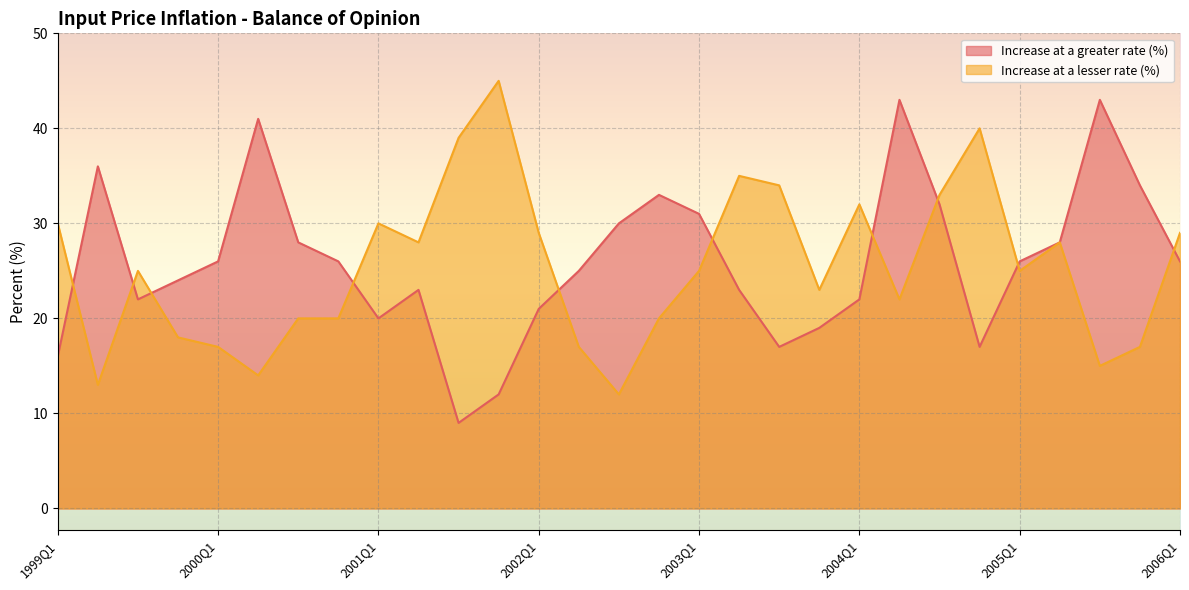

List the labels in order of Increase at a greater rate (%) value, smallest first.

2001Q3, 2001Q4, 1999Q1, 2003Q3, 2004Q4, 2003Q4, 2001Q1, 2002Q1, 1999Q3, 2004Q1, 2001Q2, 2003Q2, 1999Q4, 2002Q2, 2000Q1, 2000Q4, 2005Q1, 2006Q1, 2000Q3, 2005Q2, 2002Q3, 2003Q1, 2004Q3, 2002Q4, 2005Q4, 1999Q2, 2000Q2, 2004Q2, 2005Q3